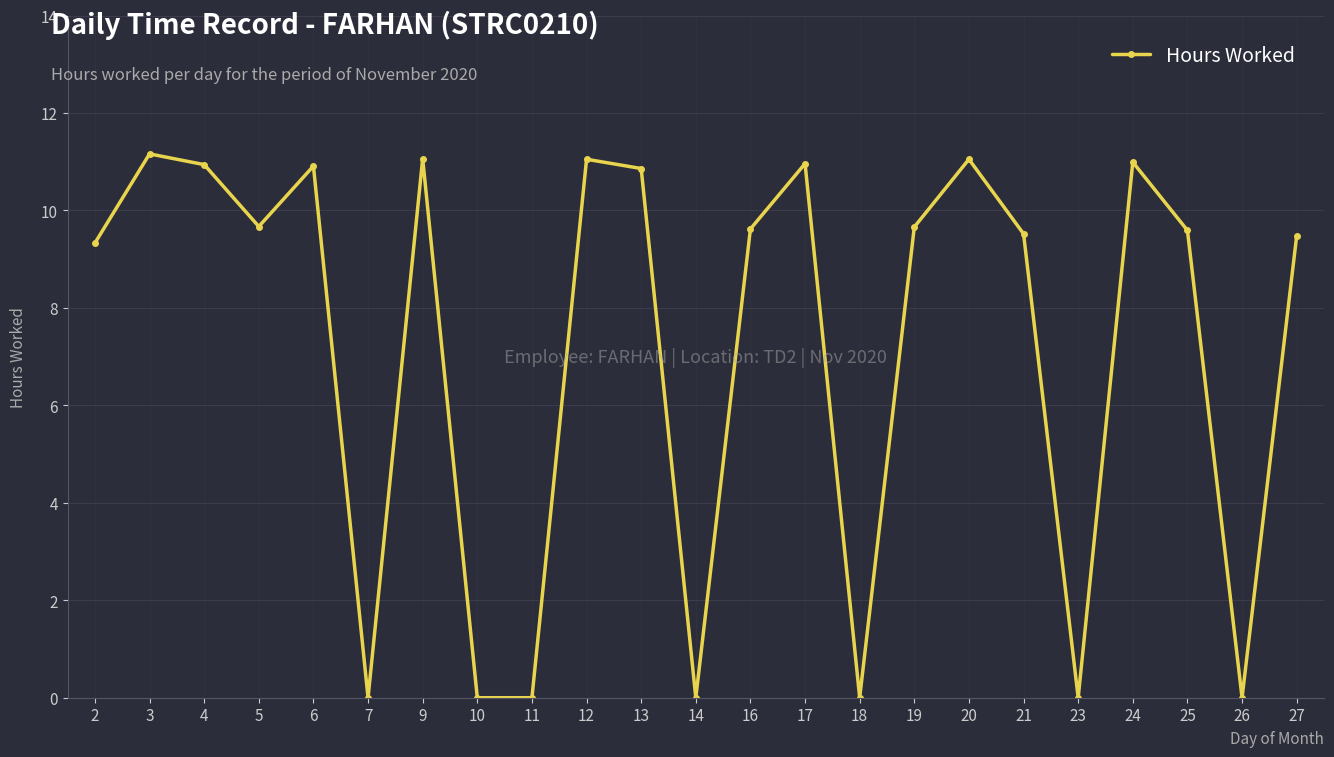

What is the difference between the maximum and minimum values?

11.2